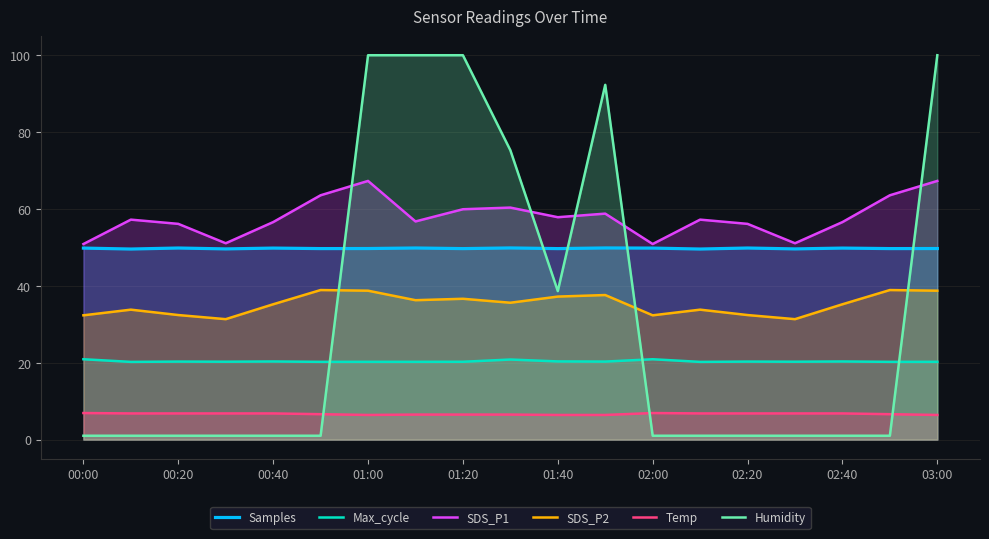

Which series has the largest range (max minus min)?

Humidity